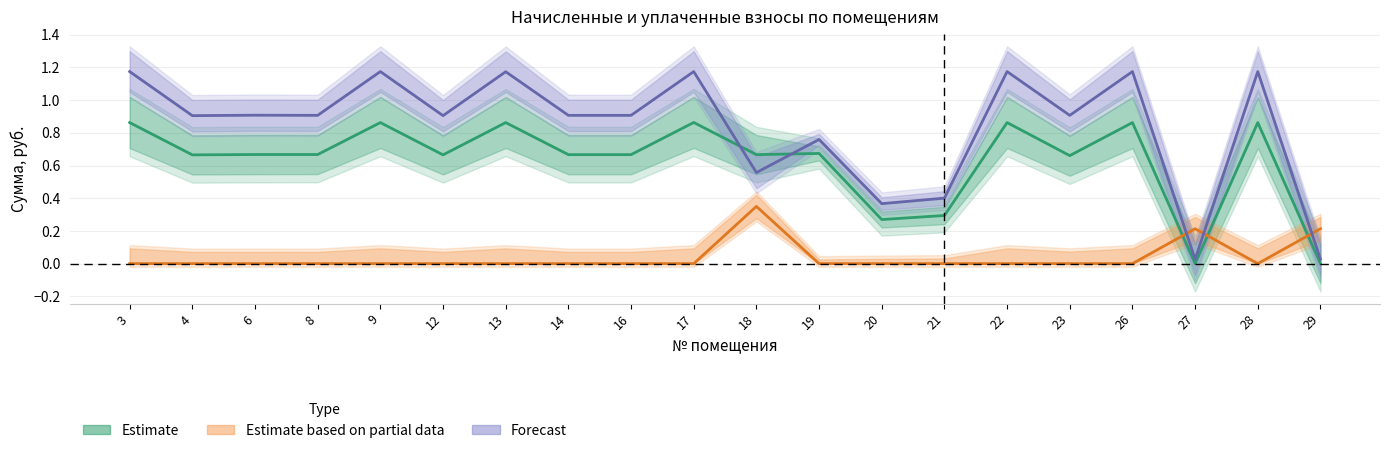

True or false: Estimate has a value of 1.2 at 3.

False